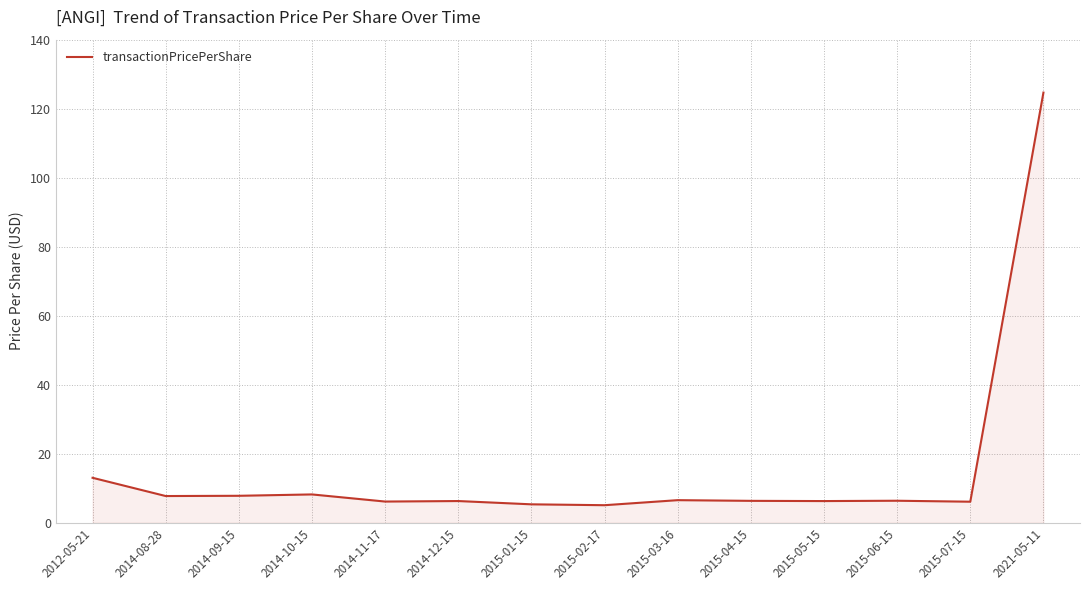

At which category does the chart reach its peak across all series?

2021-05-11